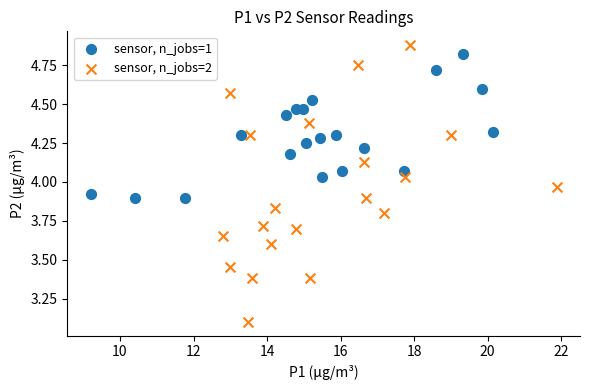

What are all the series names shown in the legend?

sensor, n_jobs=1, sensor, n_jobs=2